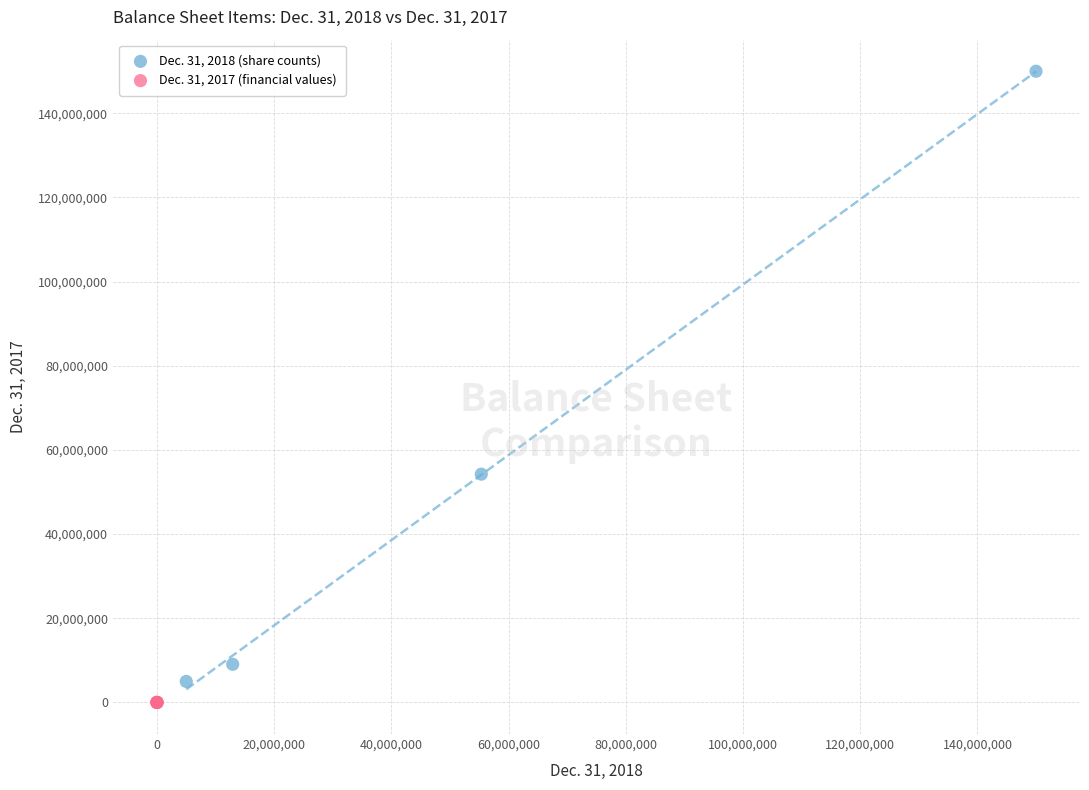

Which series has the largest Y range (max minus min)?

Dec. 31, 2018 (share counts)